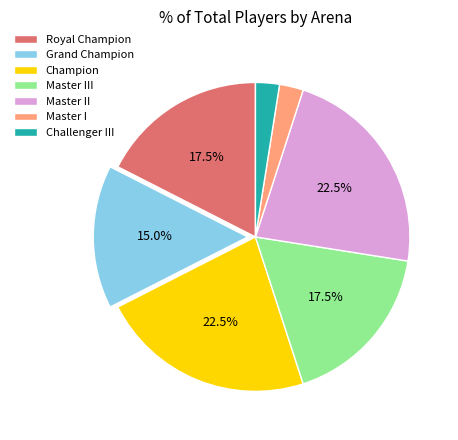

How many segments does this pie chart have?

7